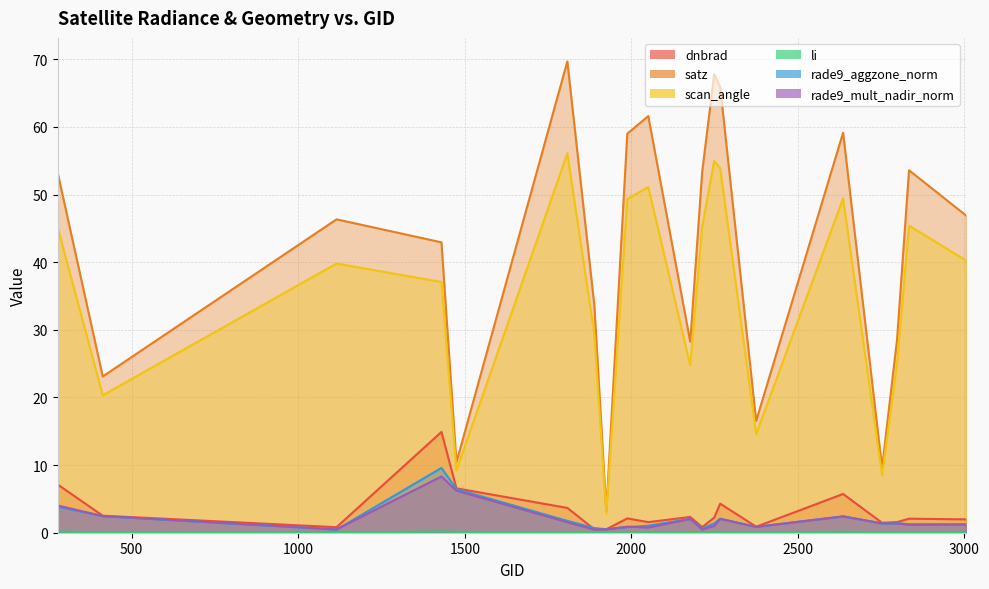

What is the difference between the highest and lowest values at 2753?

9.6